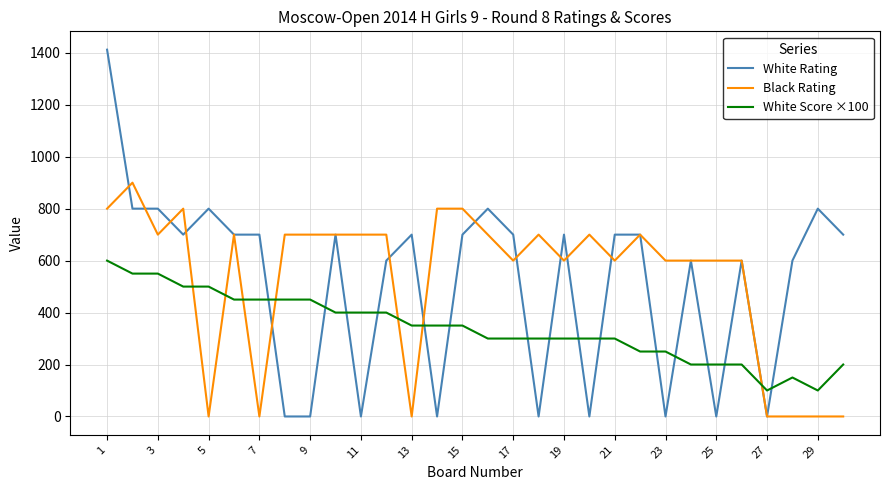

After their last crossing, which series has the higher values: White Rating or White Score ×100?

White Rating